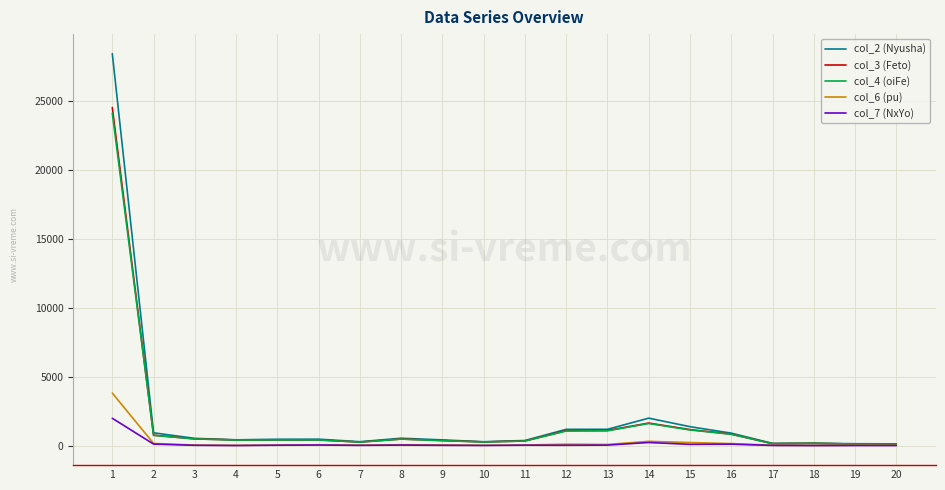

List the series in order of their peak value, lowest first.

col_7 (NxYo), col_6 (pu), col_4 (oiFe), col_3 (Feto), col_2 (Nyusha)